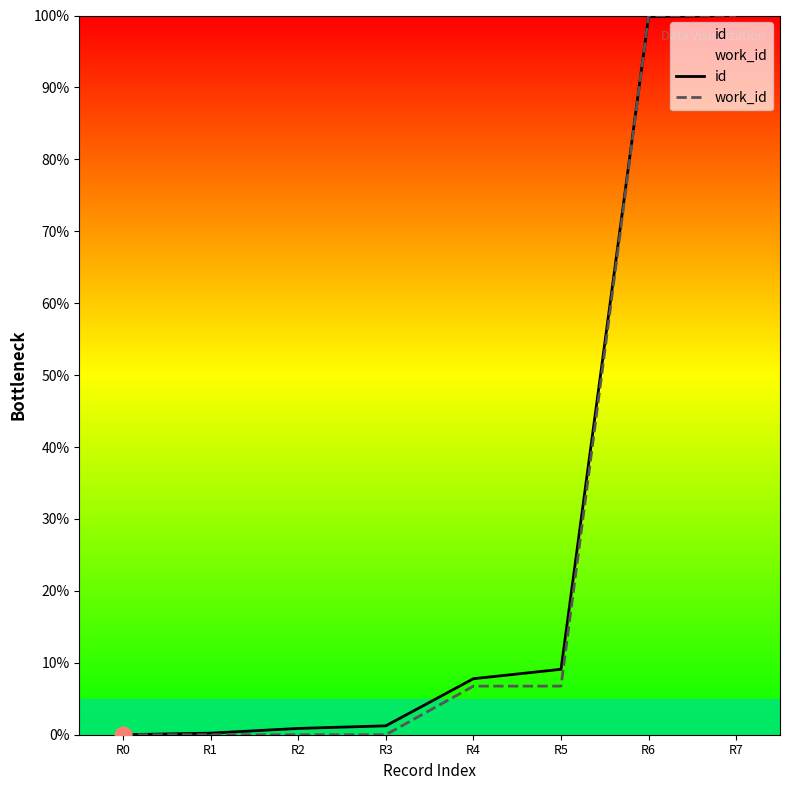

True or false: work_id and id intersect in this chart.

True